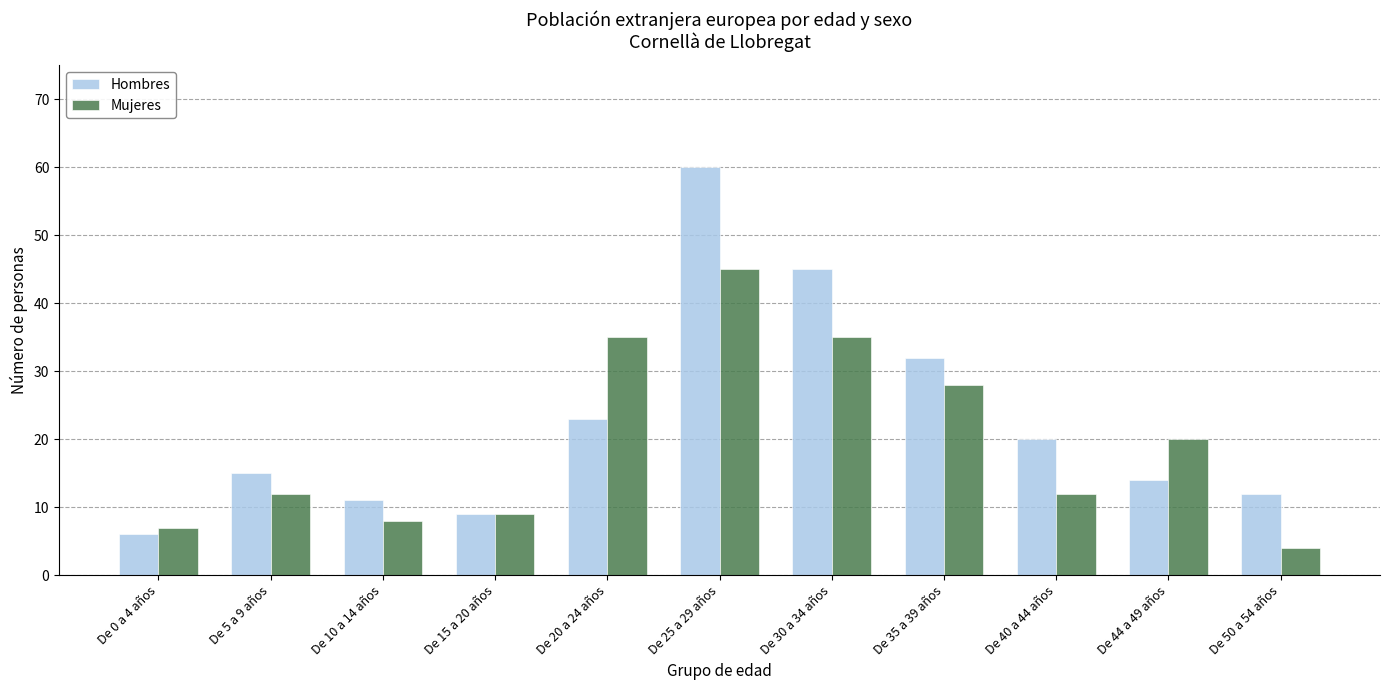

What is the label of the 9th bar from the left?

De 40 a 44 años